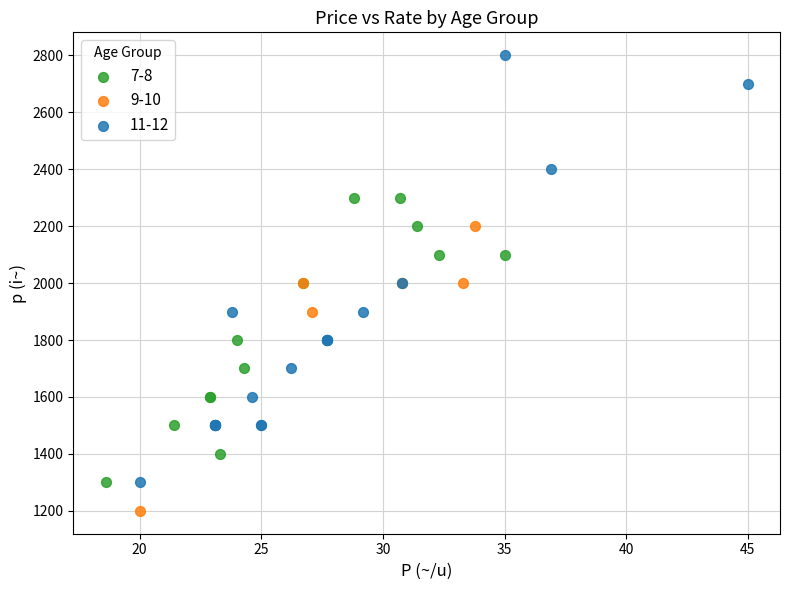

Which series reaches the minimum Y coordinate?

9-10